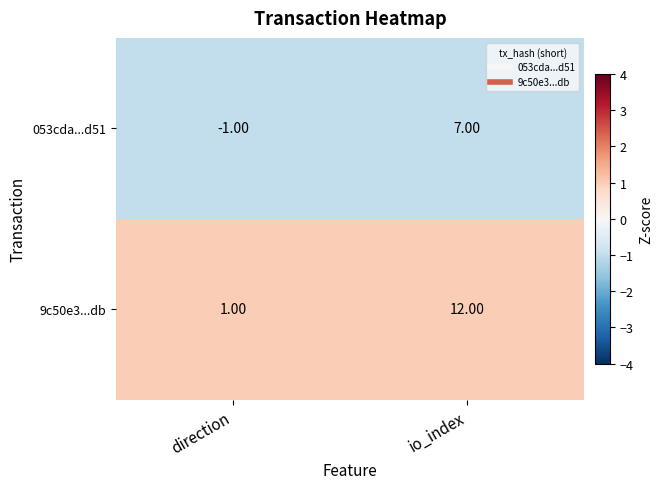

What is the spread (max minus min) of values at io_index?

5